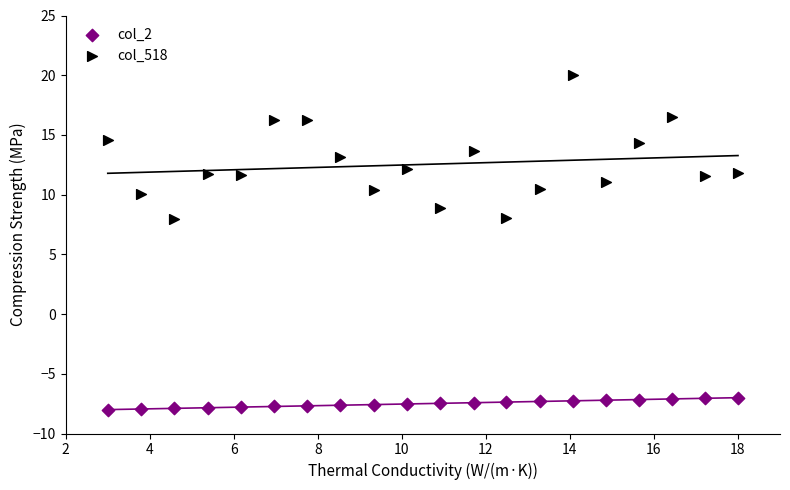

Which series reaches the maximum Y coordinate?

col_518